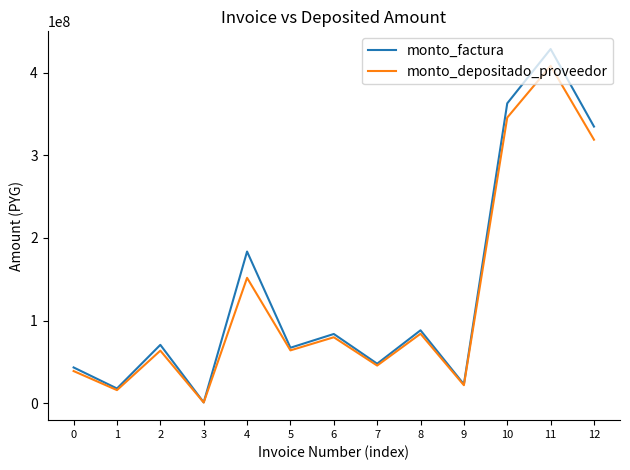

Where is the first local maximum for monto_factura?

2